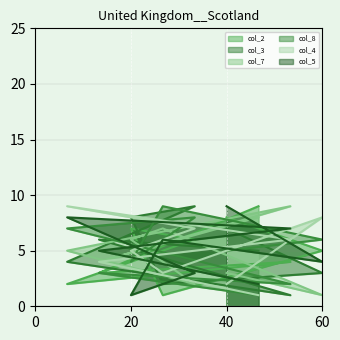

True or false: col_3 and col_2 intersect in this chart.

True